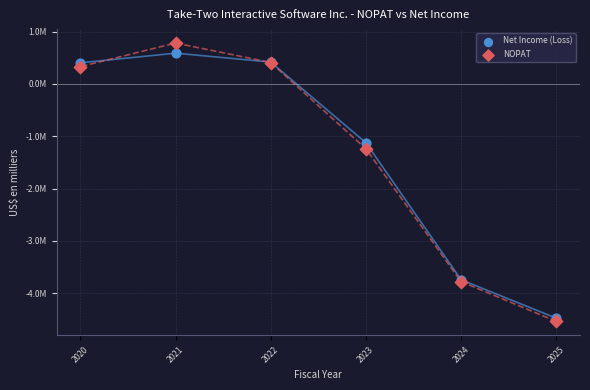

What are all the series names shown in the legend?

Net Income (Loss), NOPAT